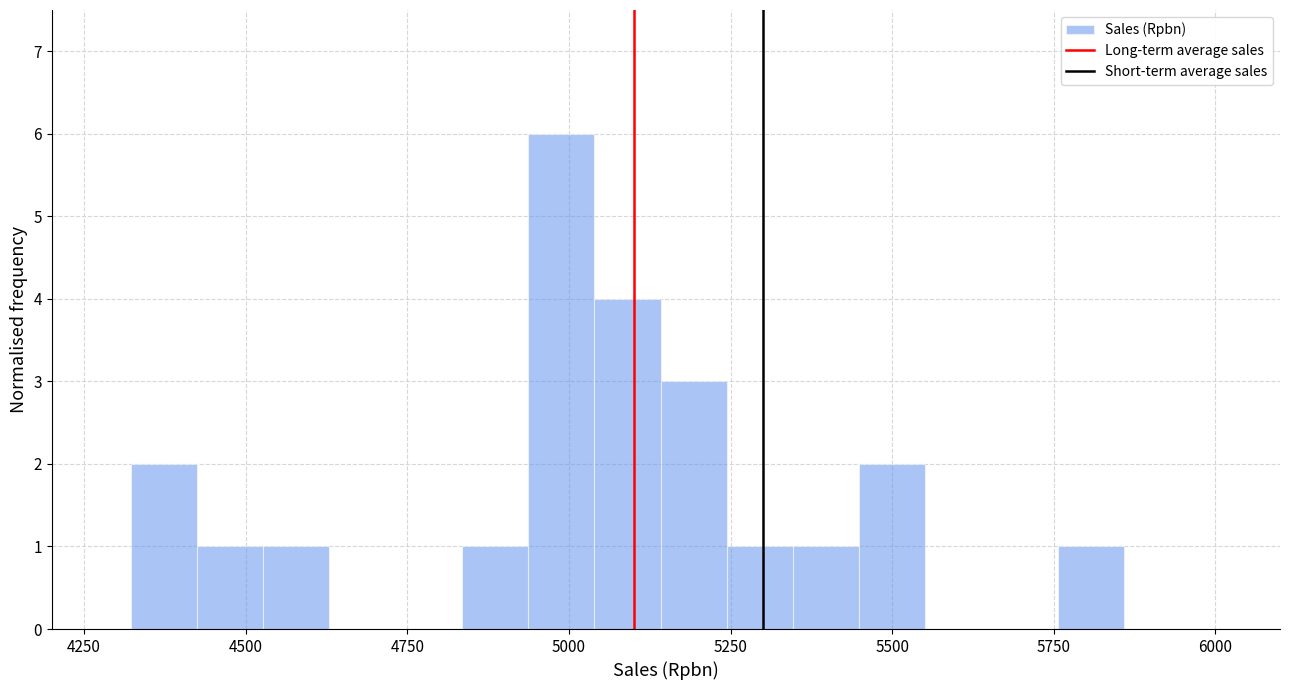

Around what value on the x-axis is the tallest bar? Give the approximate position of its centre, as read against the axis.

5000